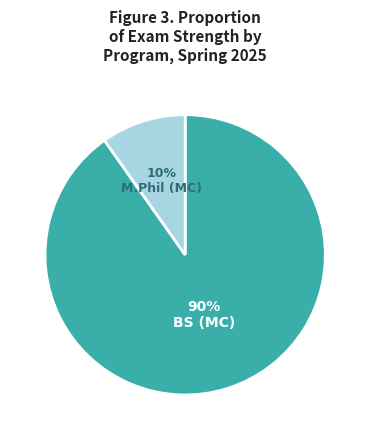

How many slices are in this pie chart?

2